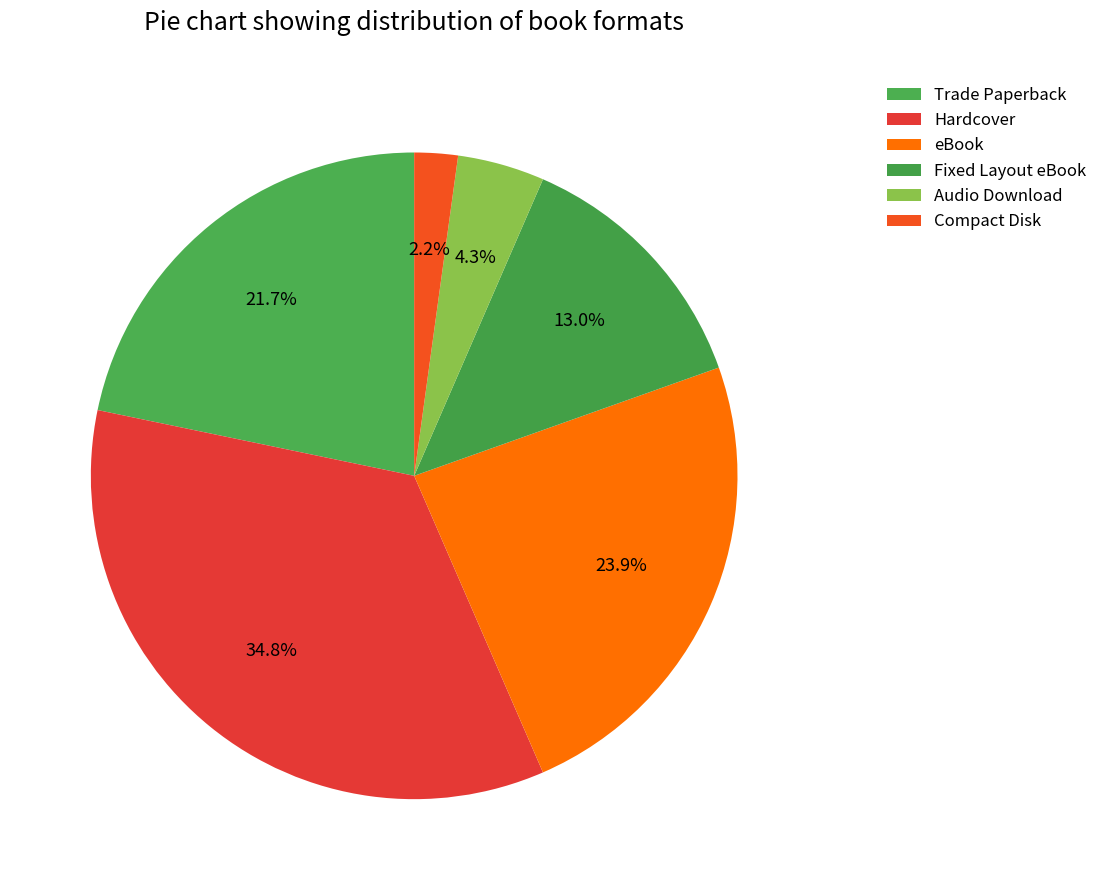

Is Hardcover the majority of the pie?

No